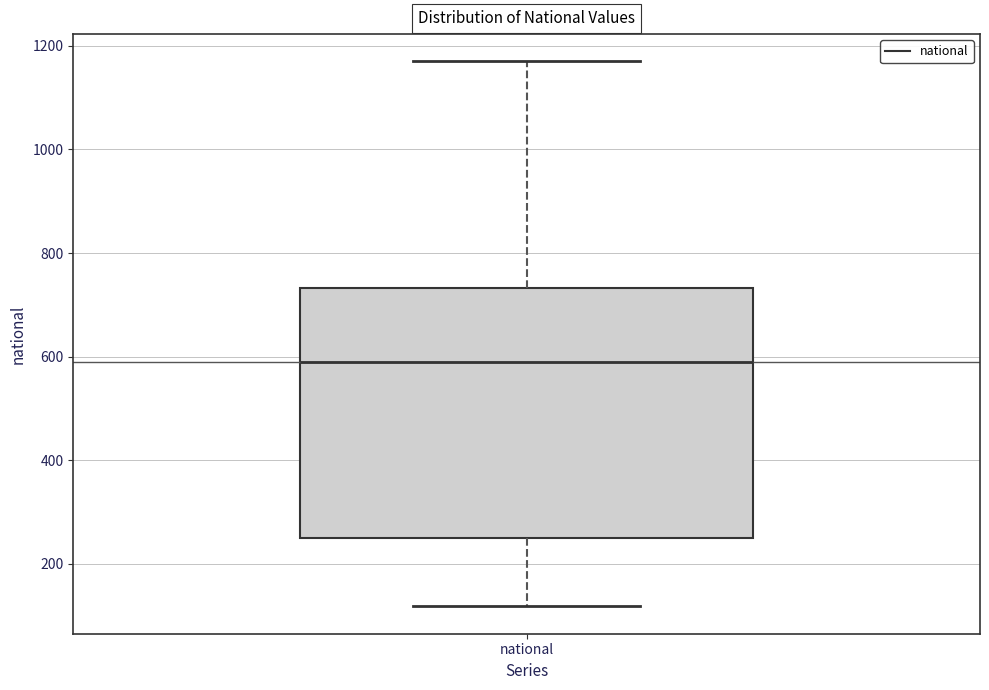

Where is the lower edge of the box for national on the y-axis? The values are not printed on the chart, so give them approximately, as read against the axis.

260